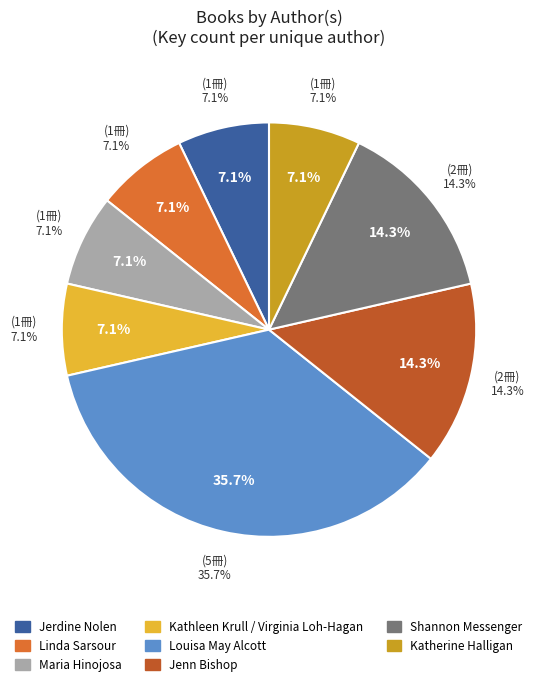

Which category has the biggest portion of the pie?

Louisa May Alcott